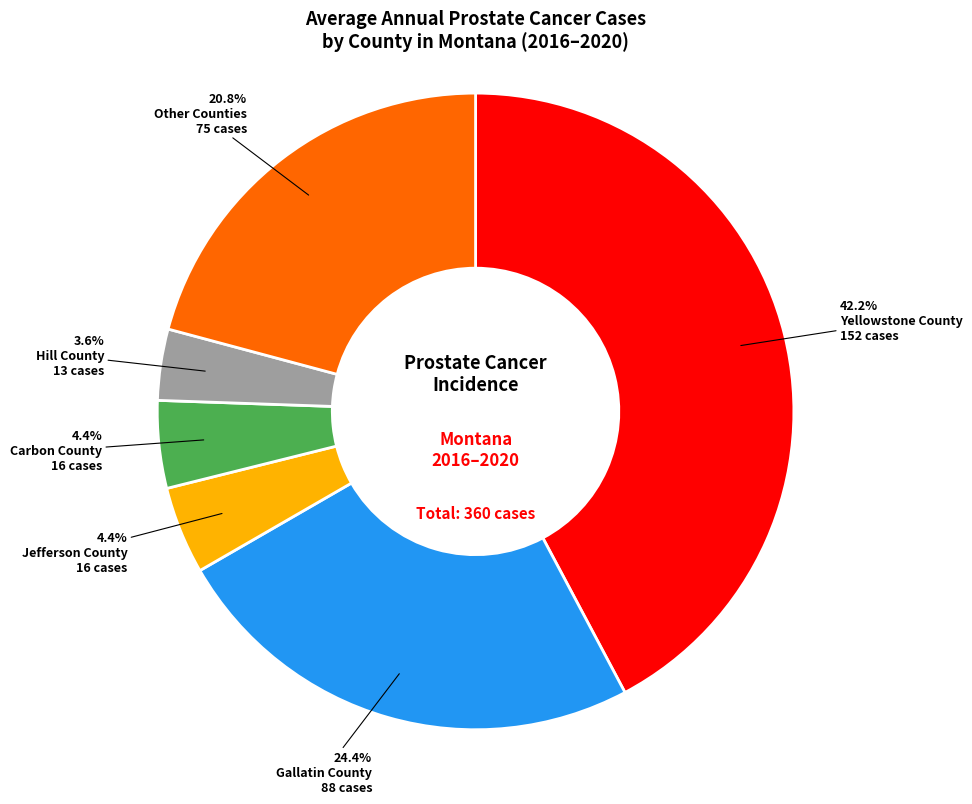

Is there a majority slice in this chart?

No